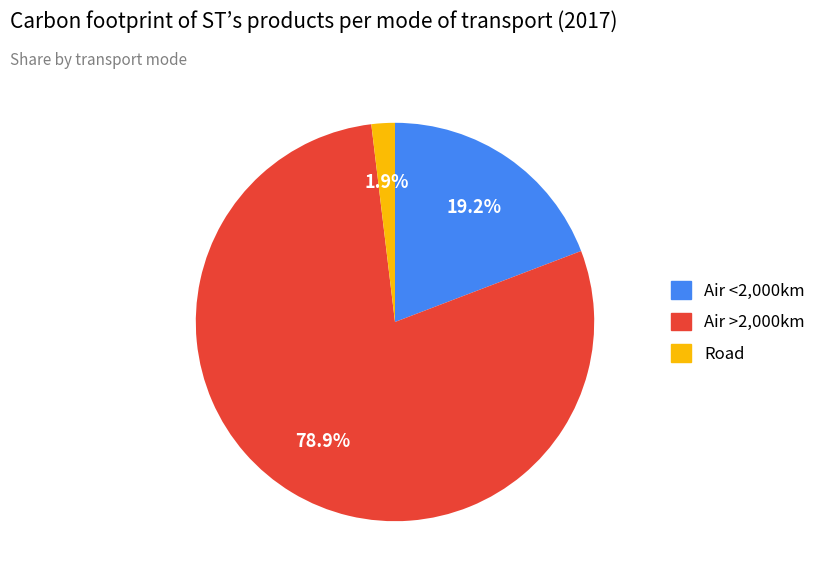

Is there a majority slice in this chart?

Yes